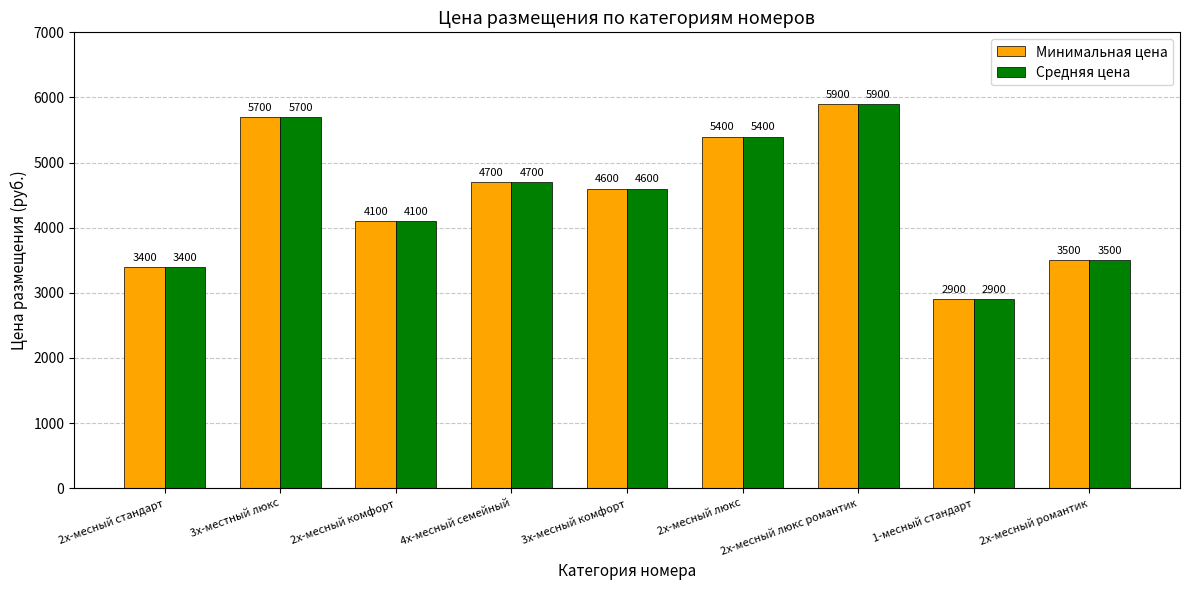

What is the sum of the Средняя цена values at 4х-месный семейный and 3х-месный комфорт?

9300